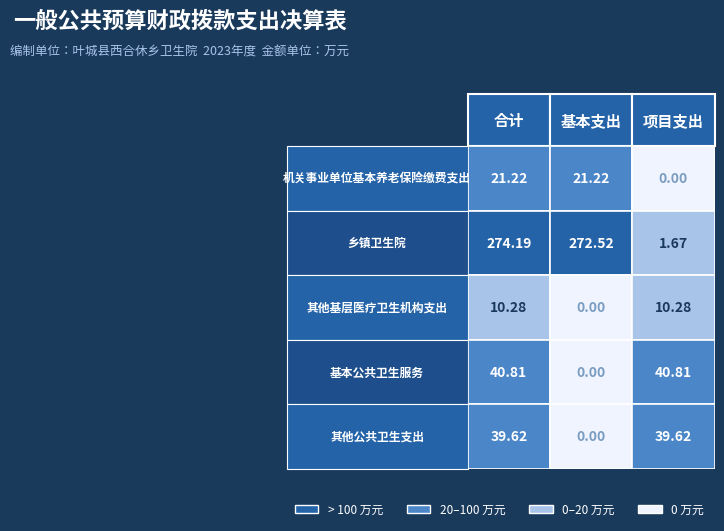

Reading right to left, extract all data points from this chart.

机关事业单位基本养老保险缴费支出: 0.0	21.2	21.2
乡镇卫生院: 1.7	272.5	274.2
其他基层医疗卫生机构支出: 10.3	0.0	10.3
基本公共卫生服务: 40.8	0.0	40.8
其他公共卫生支出: 39.6	0.0	39.6